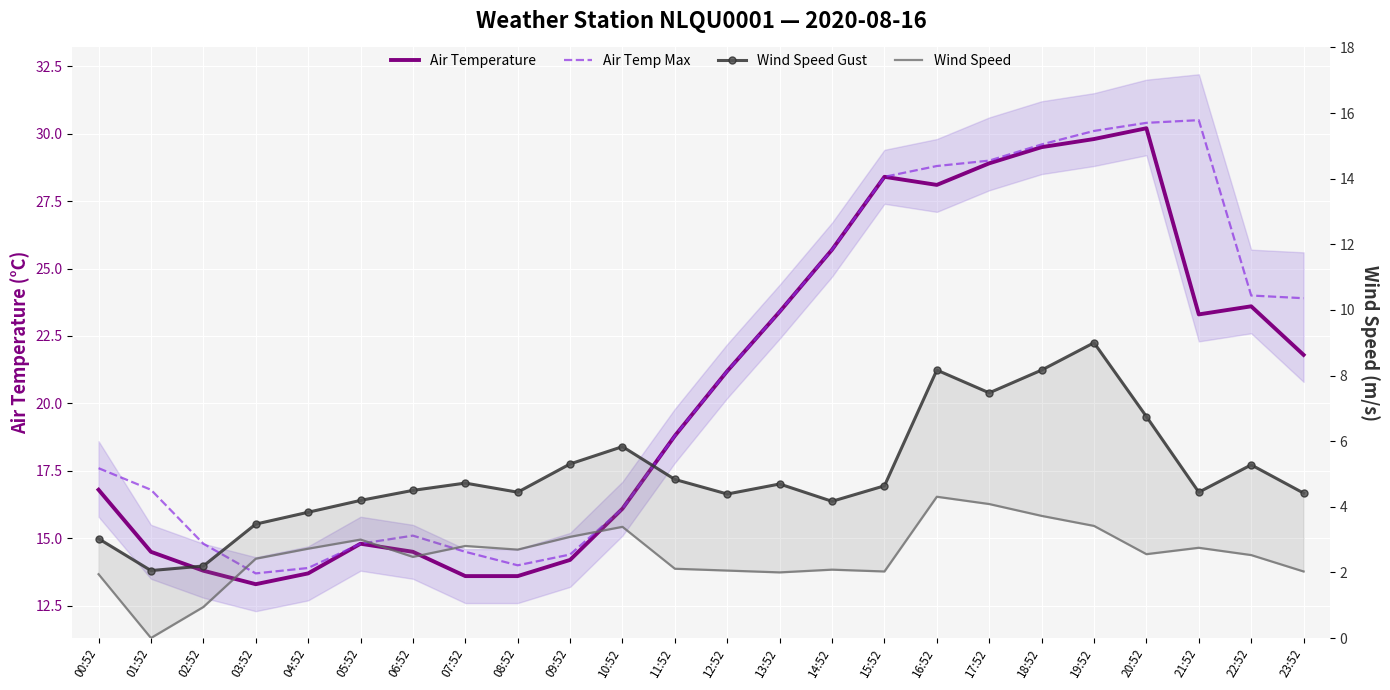

What is the label of the 14th point from the left?

13:52